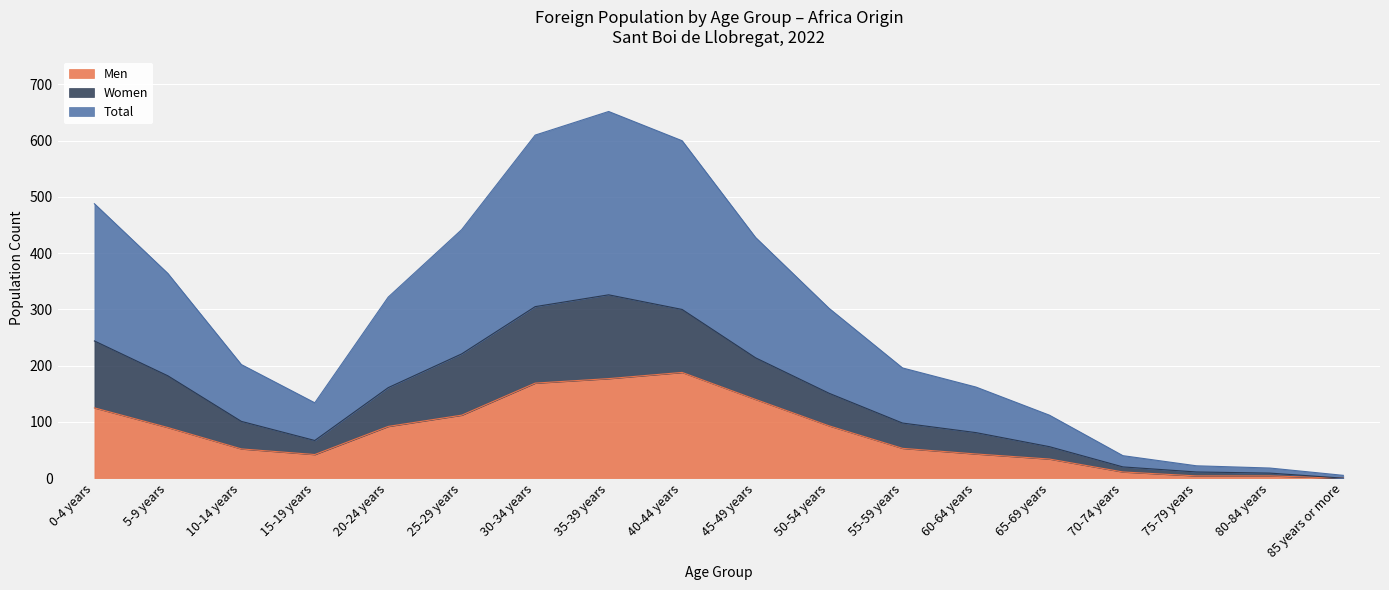

How many interior local valleys does the Women series have?

1